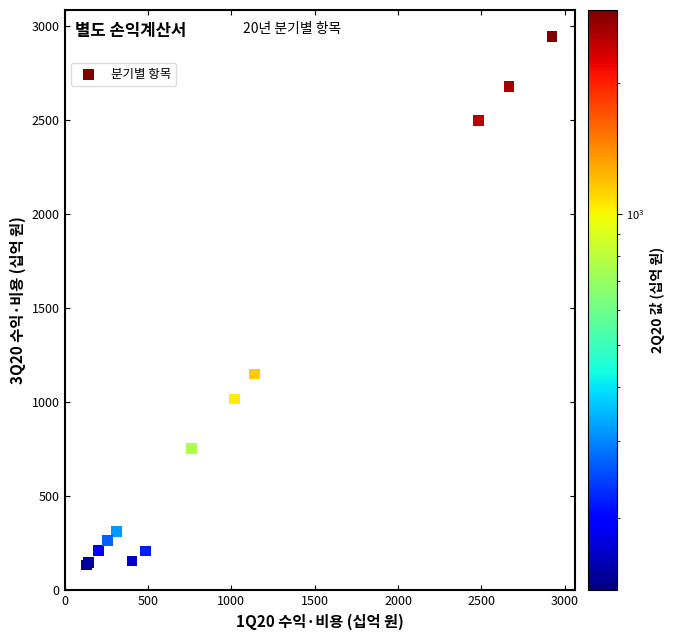

What Y value in the scatter plot is closest to 1538?

1149.5